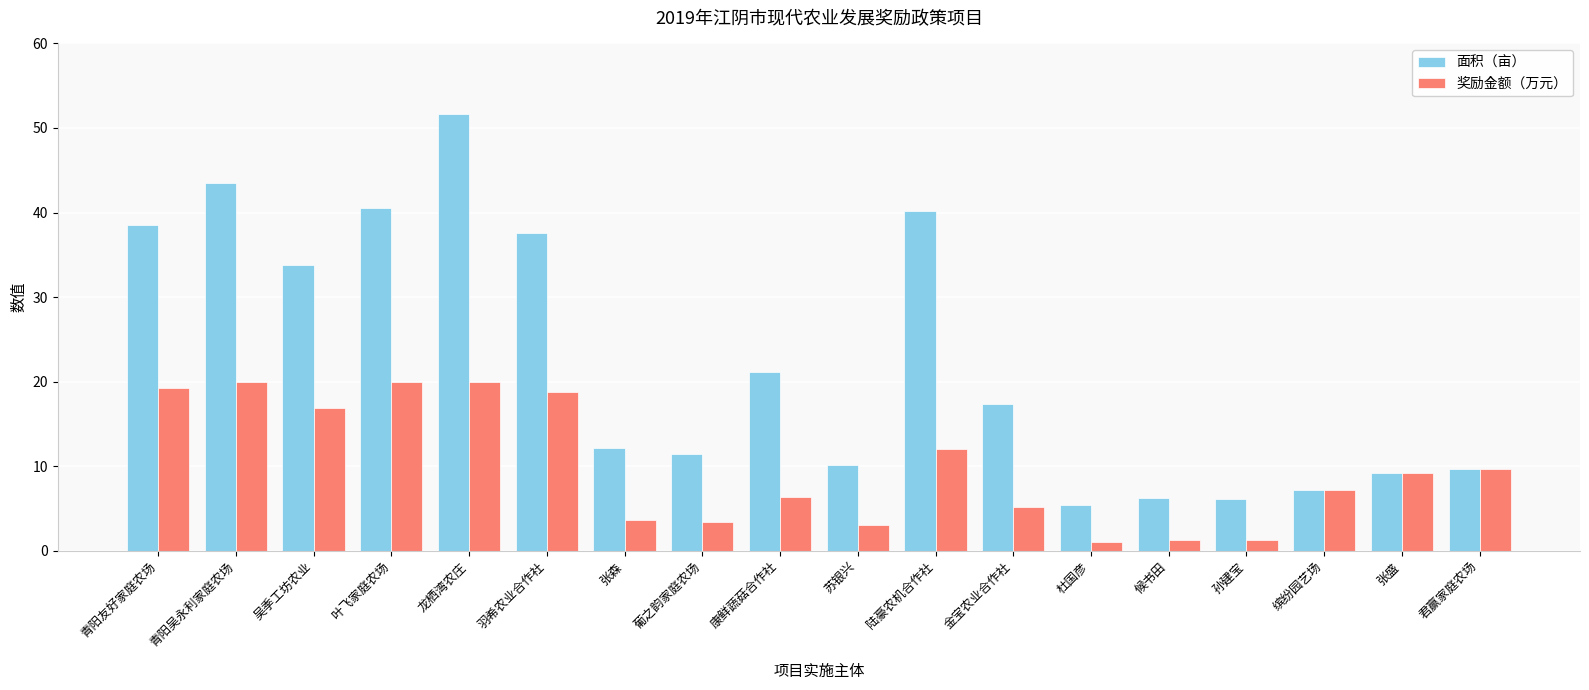

Between 吴季工坊农业 and 金宝农业合作社, which series saw the biggest shift?

面积（亩）